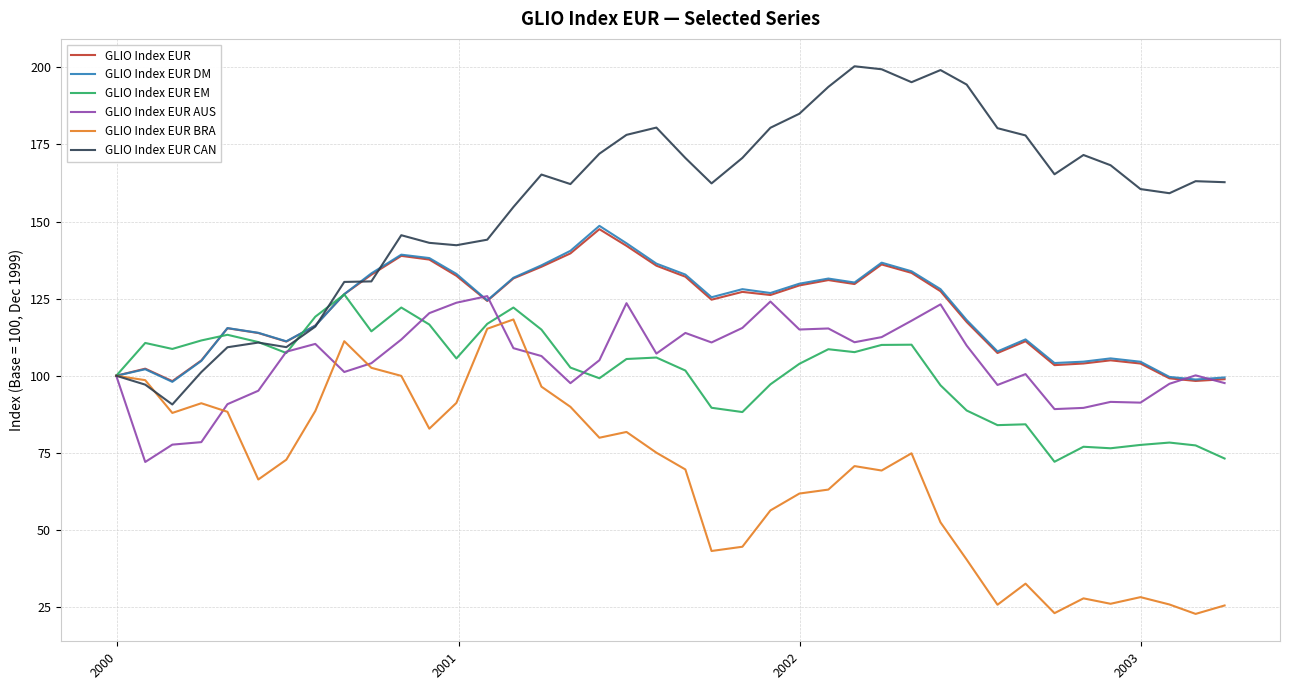

What is the smallest value displayed?

22.8